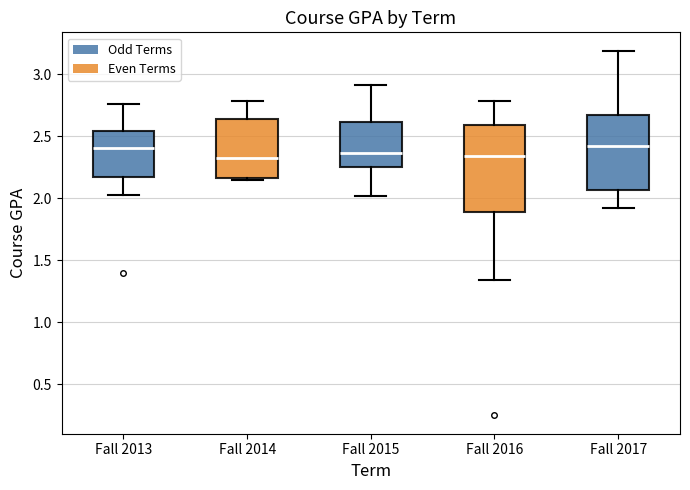

Reading left to right, read every box against the y-axis: the position of its median line, the range the box covers, and the ends of its whiskers. The values are not printed on the chart, so give them approximately, as read against the axis.

Fall 2013: median 2.40, box 2.15 to 2.55, whiskers 2.05 to 2.75
Fall 2014: median 2.35, box 2.15 to 2.65, whiskers 2.15 to 2.80
Fall 2015: median 2.35, box 2.25 to 2.60, whiskers 2.00 to 2.90
Fall 2016: median 2.35, box 1.90 to 2.60, whiskers 1.35 to 2.80
Fall 2017: median 2.40, box 2.05 to 2.65, whiskers 1.95 to 3.20